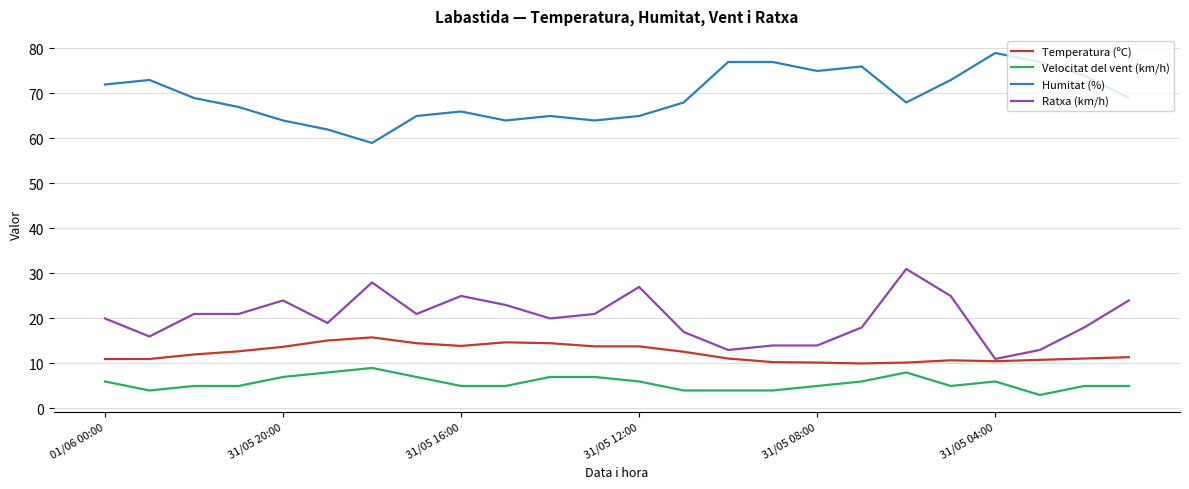

True or false: Velocitat del vent (km/h) and Humitat (%) cross at least once.

False